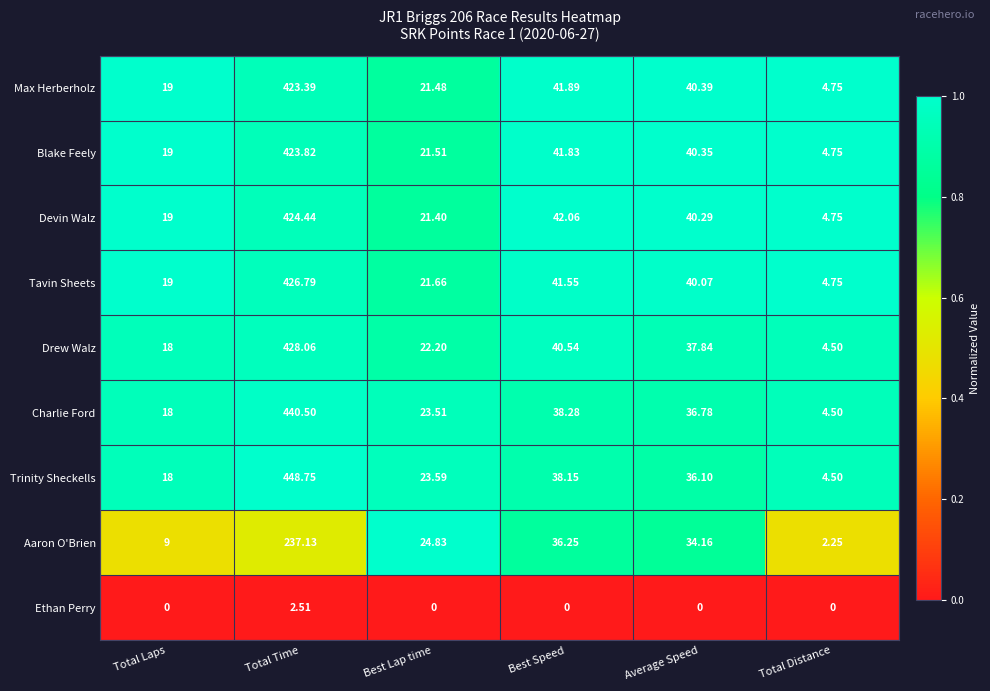

Which category has the highest value across all series?

Total Time